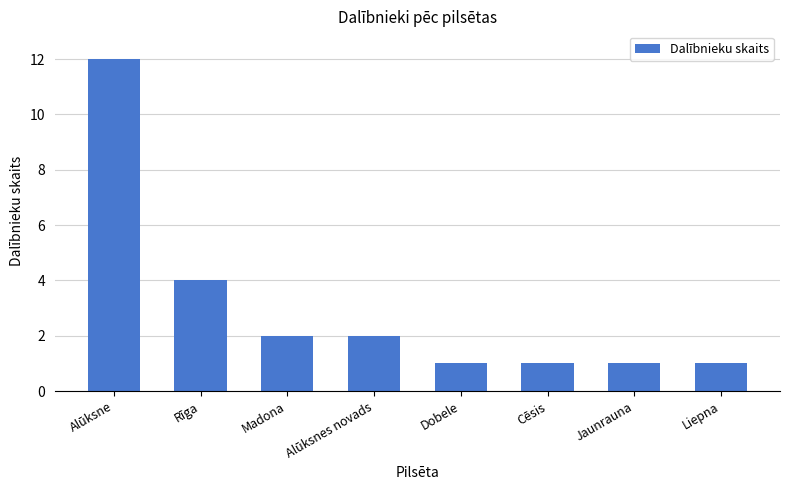

Approximately how many times larger is the value at Rīga compared to Alūksnes novads?

2.0